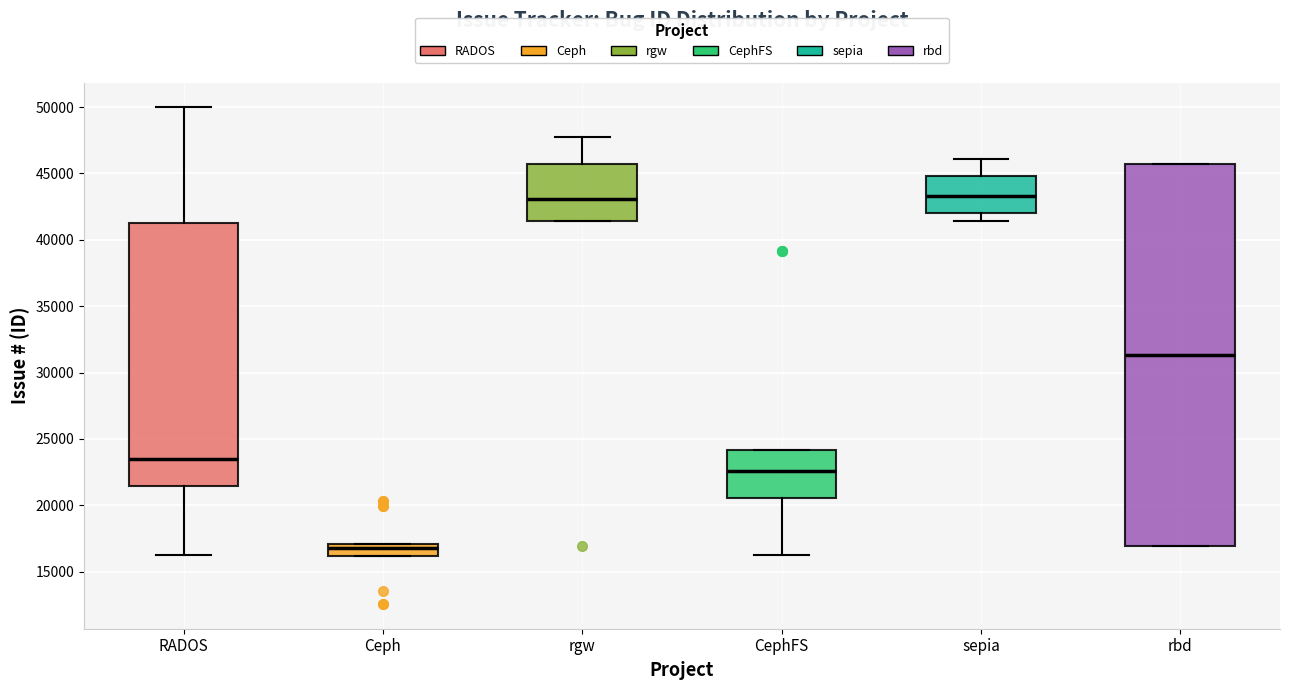

Which box is the tallest, from its lower edge to its upper edge?

rbd